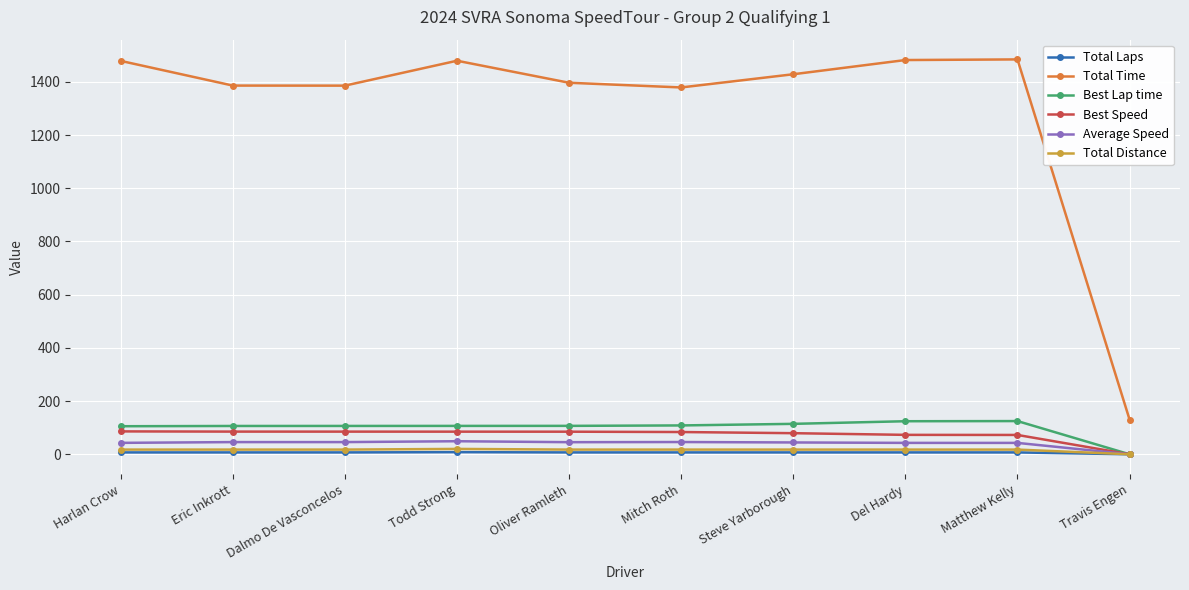

How many lines are shown in the chart?

6